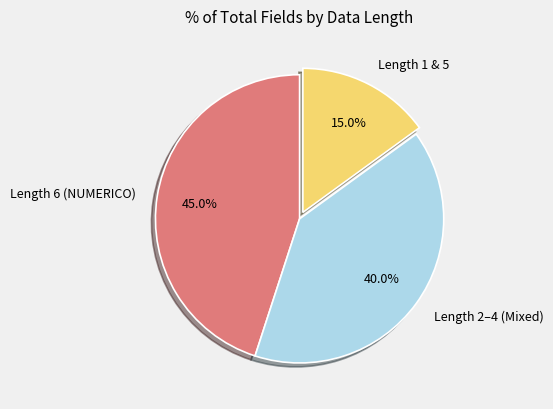

Which slice is the largest?

Length 6 (NUMERICO)